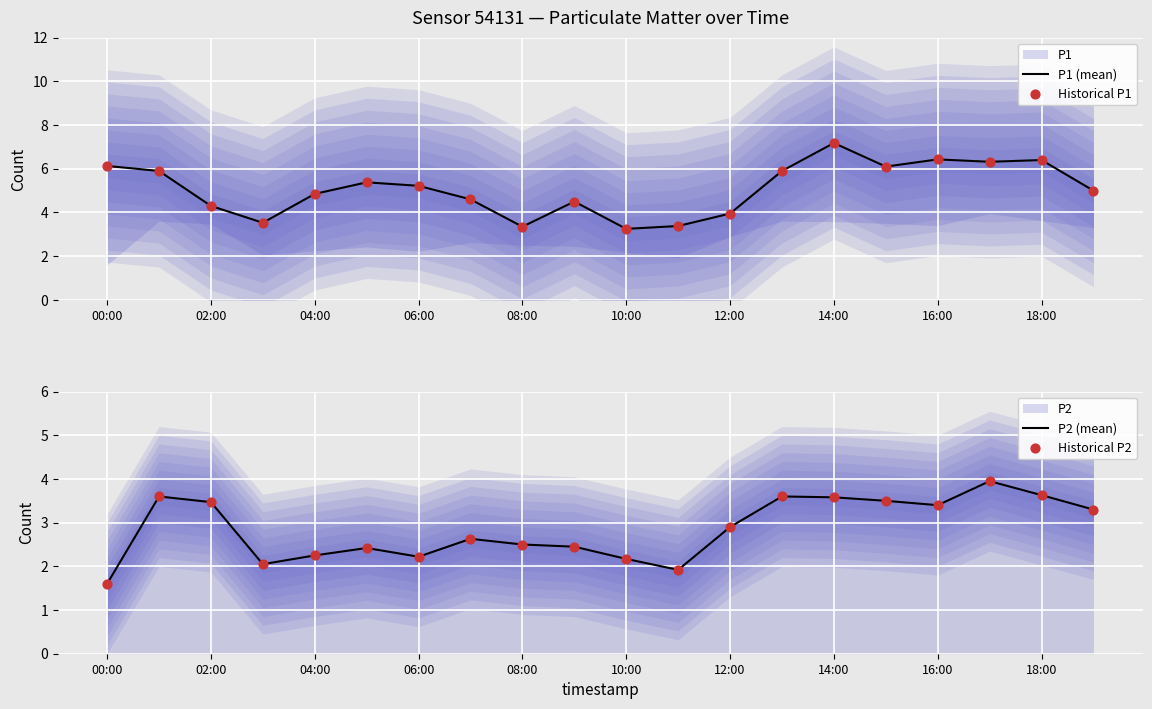

Is the value of P1 (mean) at 18:00 greater than the value of P2 (mean) at 06:00?

Yes